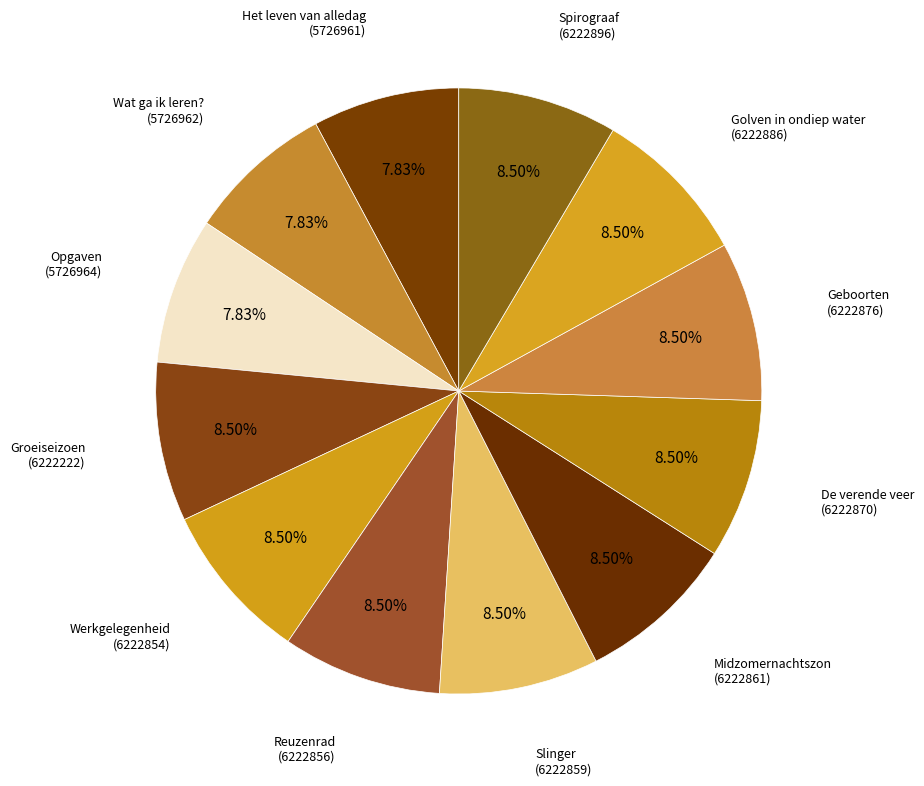

Is there any slice that represents more than half of the pie?

No